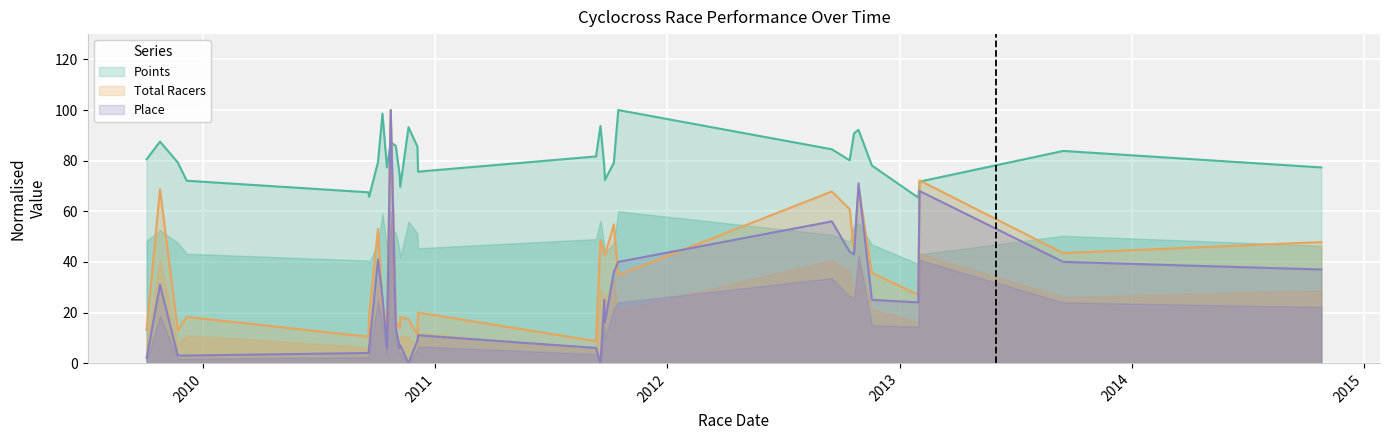

What is the lowest value of the Points series?

65.4